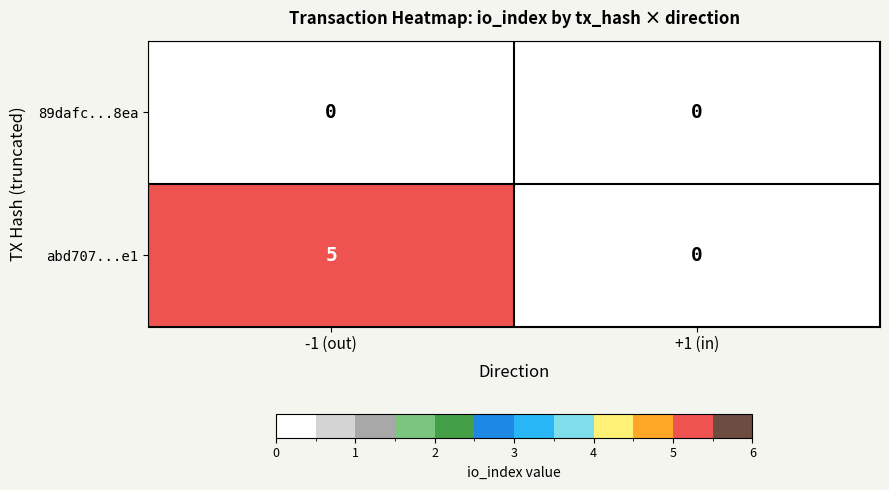

The abd707...e1 series shows 5 at -1 (out). True or false?

True